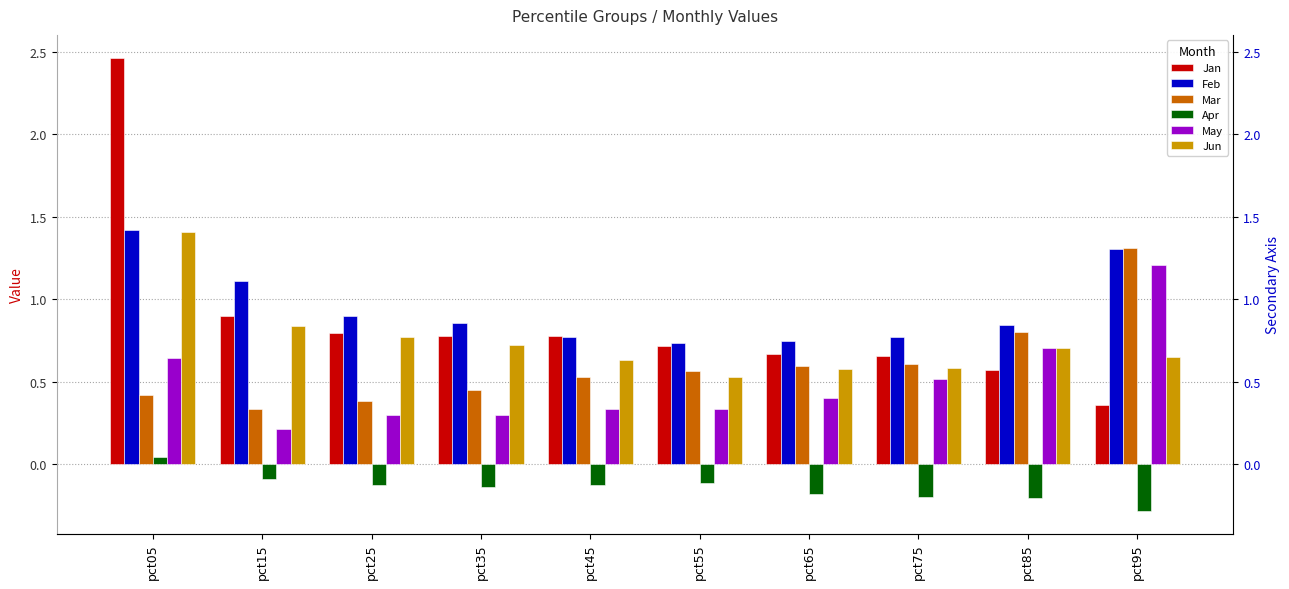

Reading left to right, list all the values displayed in this chart.

Jan: pct05=2.5	pct15=0.9	pct25=0.8	pct35=0.8	pct45=0.8	pct55=0.7	pct65=0.7	pct75=0.7	pct85=0.6	pct95=0.4
Feb: pct05=1.4	pct15=1.1	pct25=0.9	pct35=0.9	pct45=0.8	pct55=0.7	pct65=0.7	pct75=0.8	pct85=0.8	pct95=1.3
Mar: pct05=0.4	pct15=0.3	pct25=0.4	pct35=0.4	pct45=0.5	pct55=0.6	pct65=0.6	pct75=0.6	pct85=0.8	pct95=1.3
Apr: pct05=0.0	pct15=-0.1	pct25=-0.1	pct35=-0.1	pct45=-0.1	pct55=-0.1	pct65=-0.2	pct75=-0.2	pct85=-0.2	pct95=-0.3
May: pct05=0.6	pct15=0.2	pct25=0.3	pct35=0.3	pct45=0.3	pct55=0.3	pct65=0.4	pct75=0.5	pct85=0.7	pct95=1.2
Jun: pct05=1.4	pct15=0.8	pct25=0.8	pct35=0.7	pct45=0.6	pct55=0.5	pct65=0.6	pct75=0.6	pct85=0.7	pct95=0.6